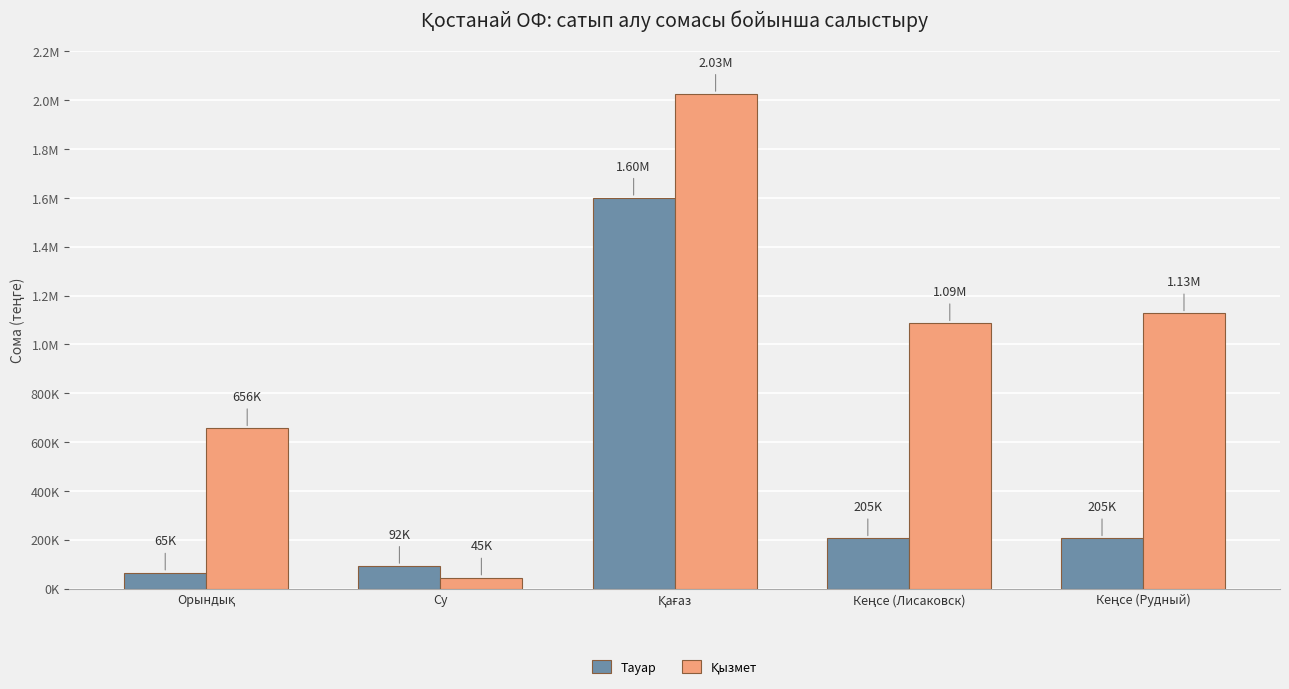

Is it true that Қызмет equals 44642.8 at Су?

True